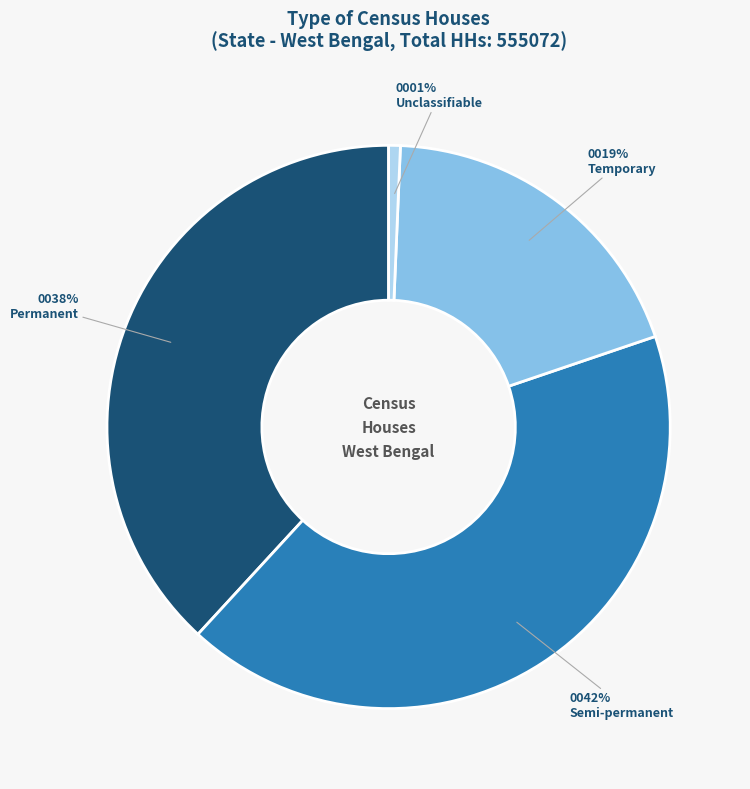

Does any single category account for the majority?

No